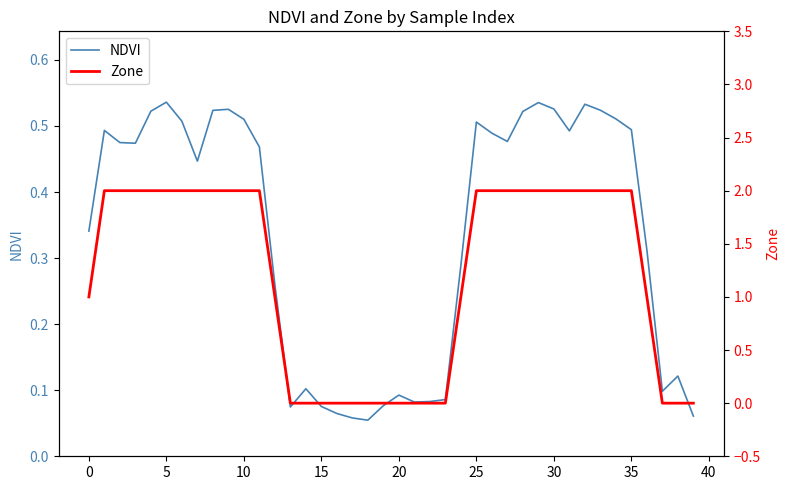

True or false: Zone has more than 2 points higher than both neighbors.

False